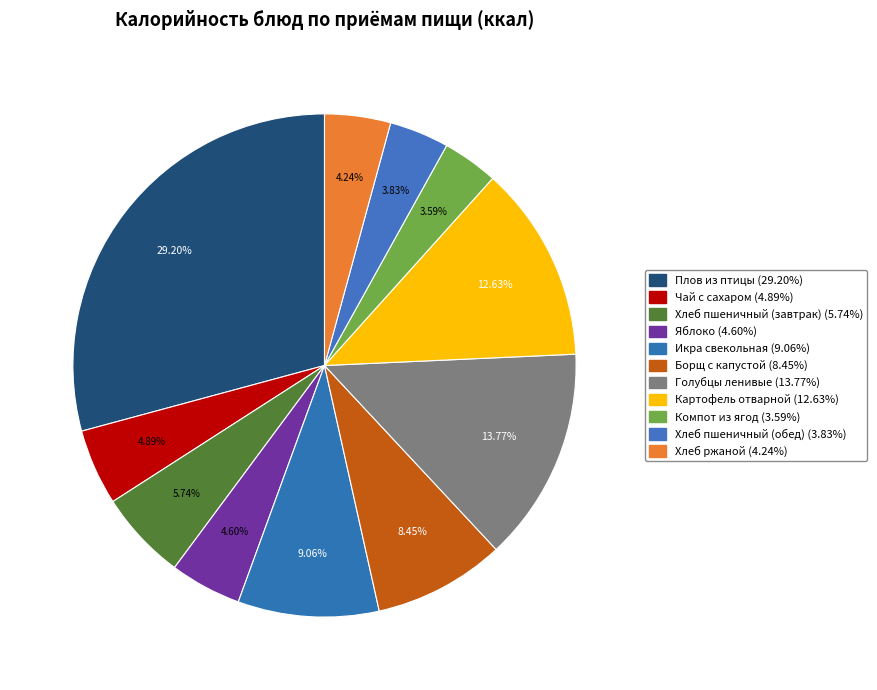

Which category has the biggest portion of the pie?

Плов из птицы